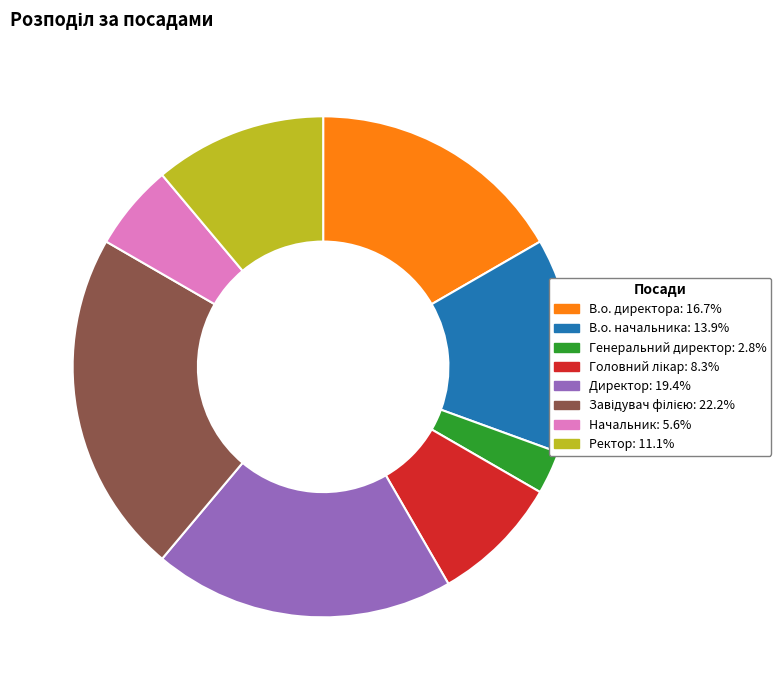

Which category has the smallest portion of the pie?

Генеральний директор